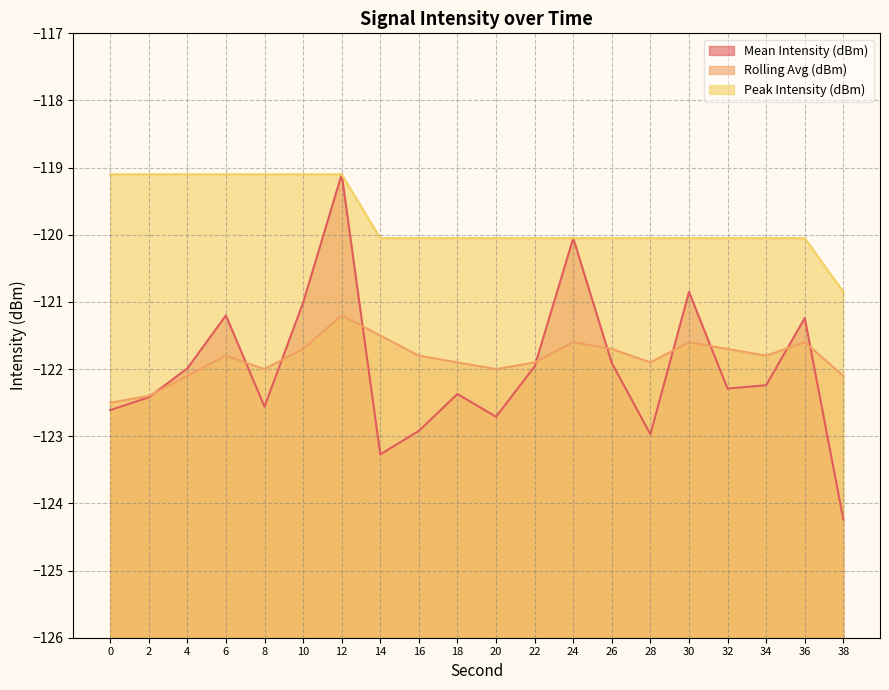

Between which two adjacent categories do Mean Intensity (dBm) and Rolling Avg (dBm) first intersect?

2 and 4